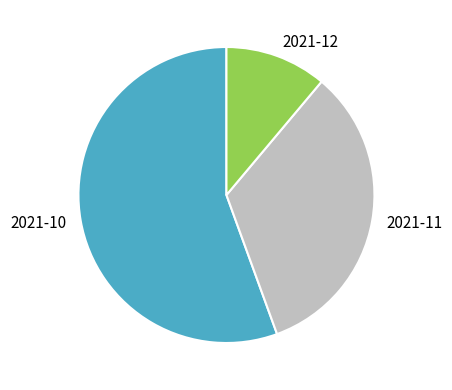

Which slice represents more than half of the pie?

2021-10